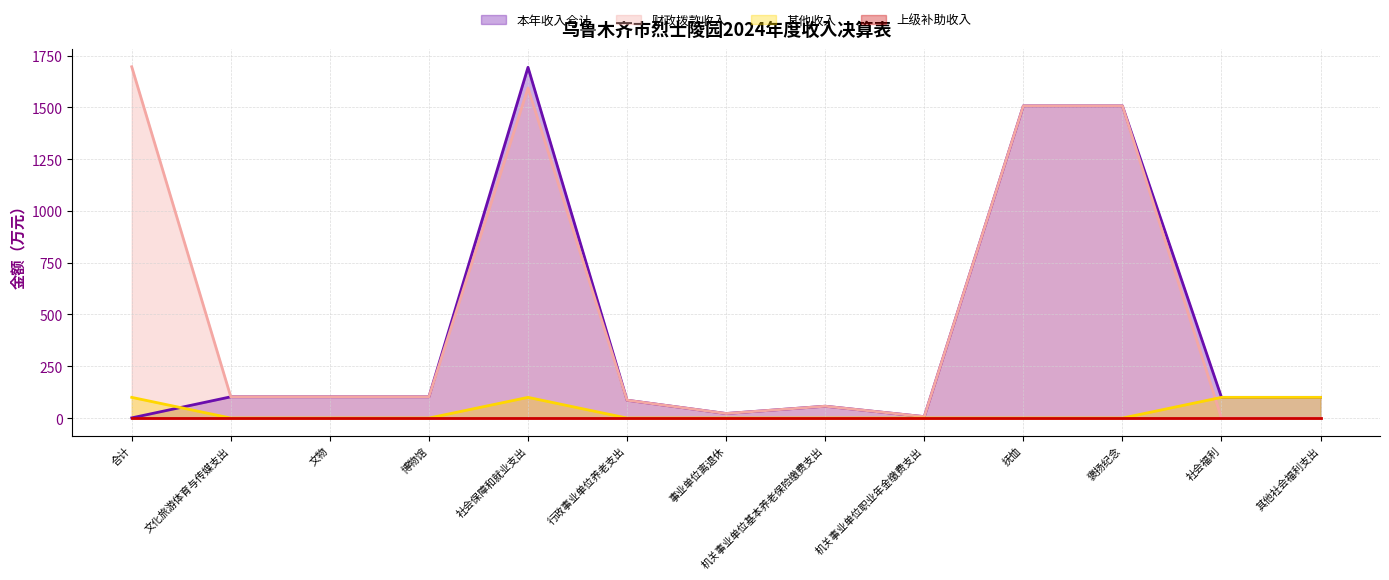

How many interior local peaks does the 本年收入合计 series have?

2